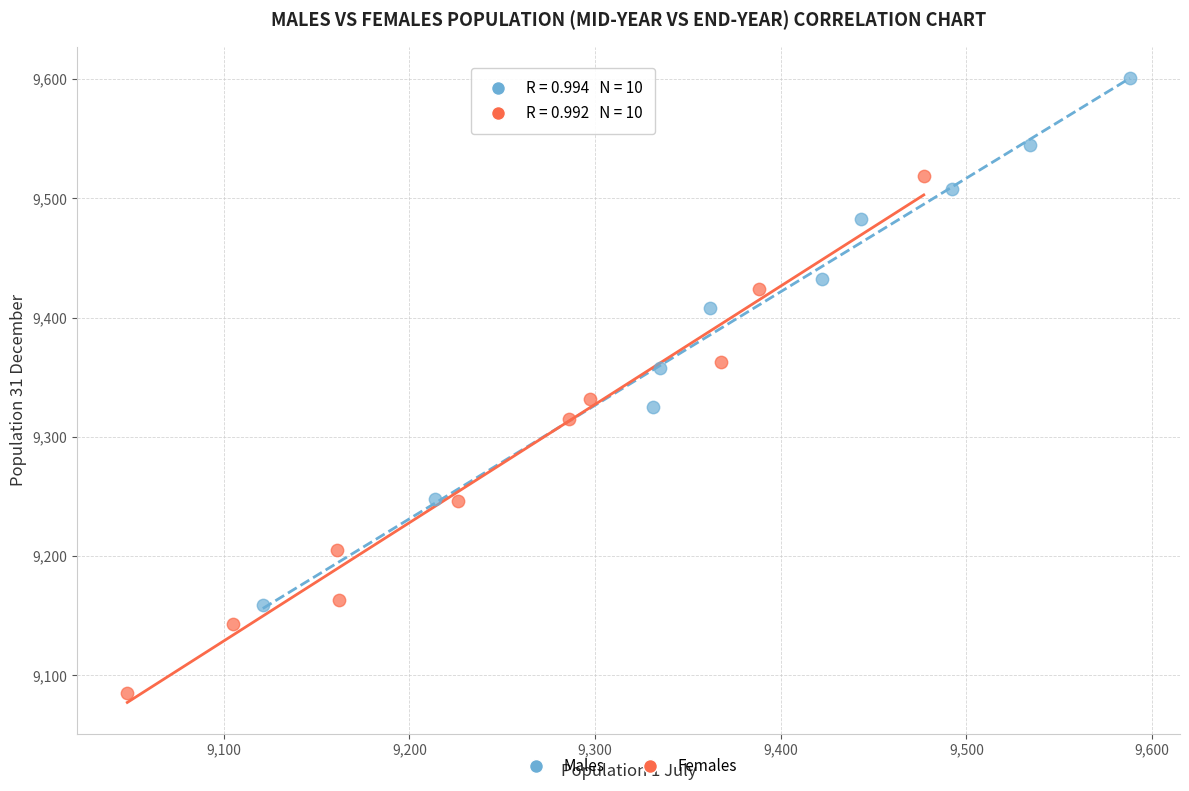

Which series reaches the maximum Y coordinate?

Males